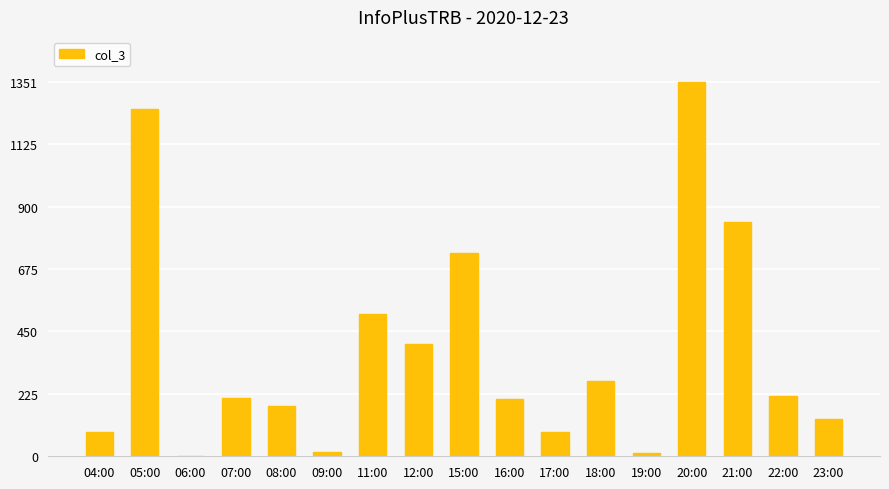

Which has a higher value, 17:00 or 22:00?

22:00